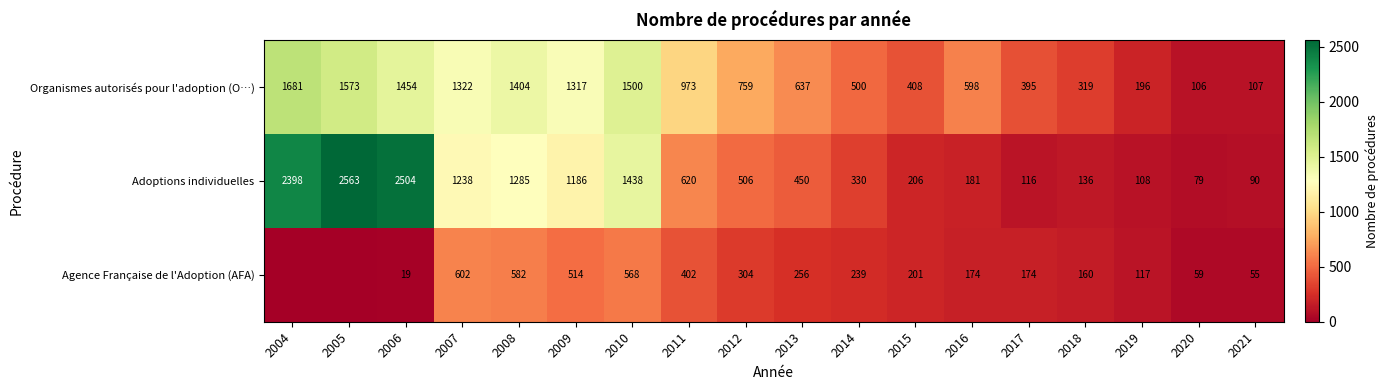

Is the value of Organismes autorisés pour l'adoption (O…) at 2007 greater than the value of Adoptions individuelles at 2013?

Yes